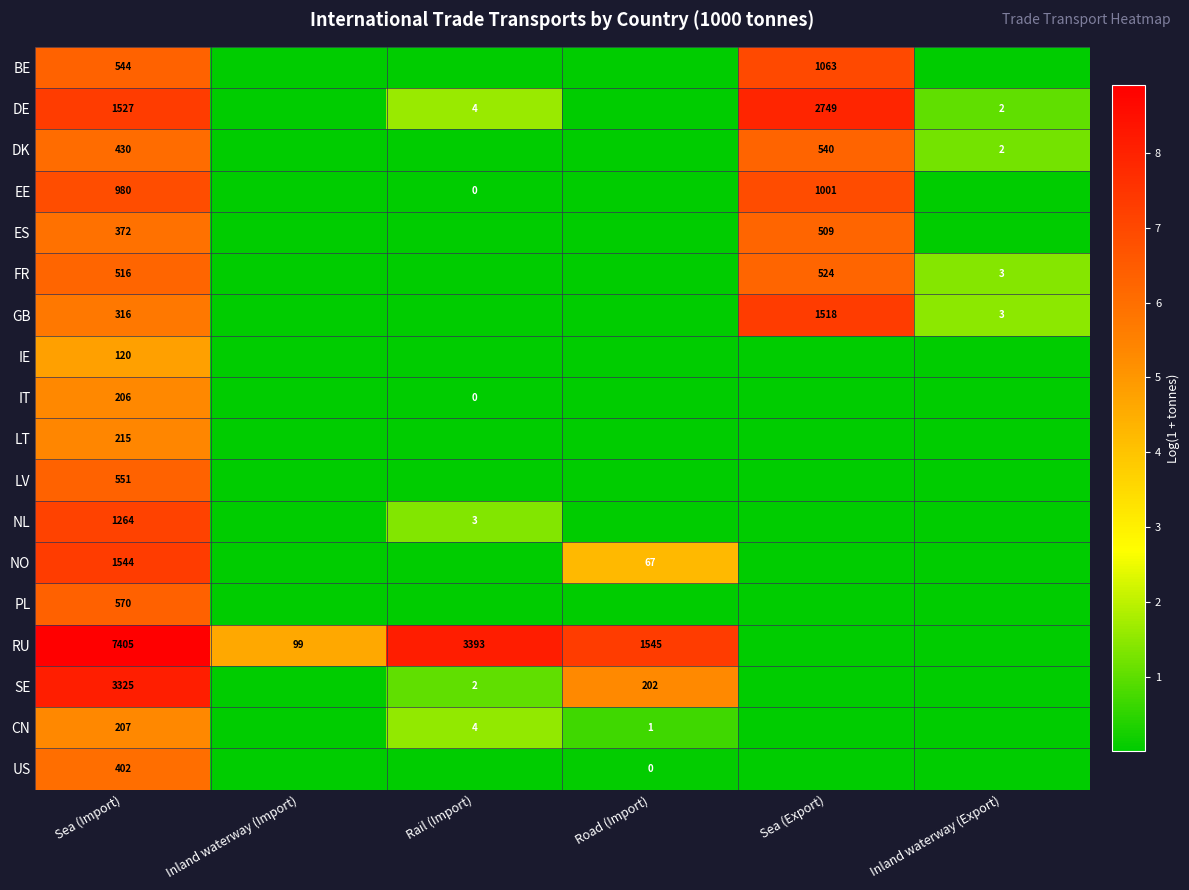

The NL series shows 7.1 at Sea (Import). True or false?

True